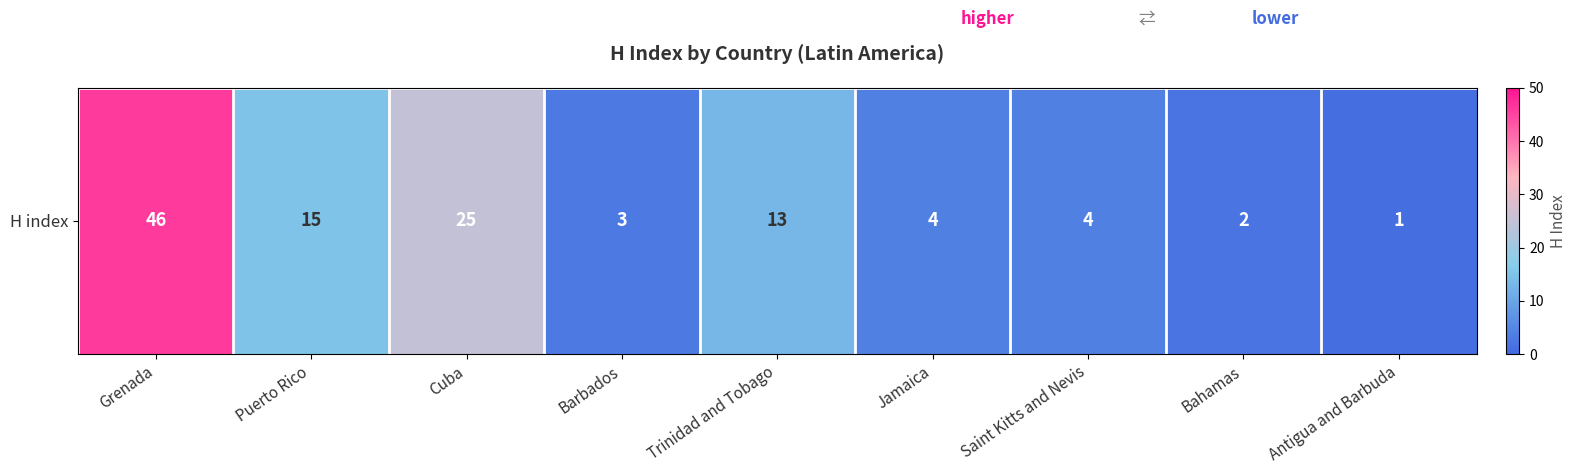

Which has a higher value, Barbados or Bahamas?

Barbados